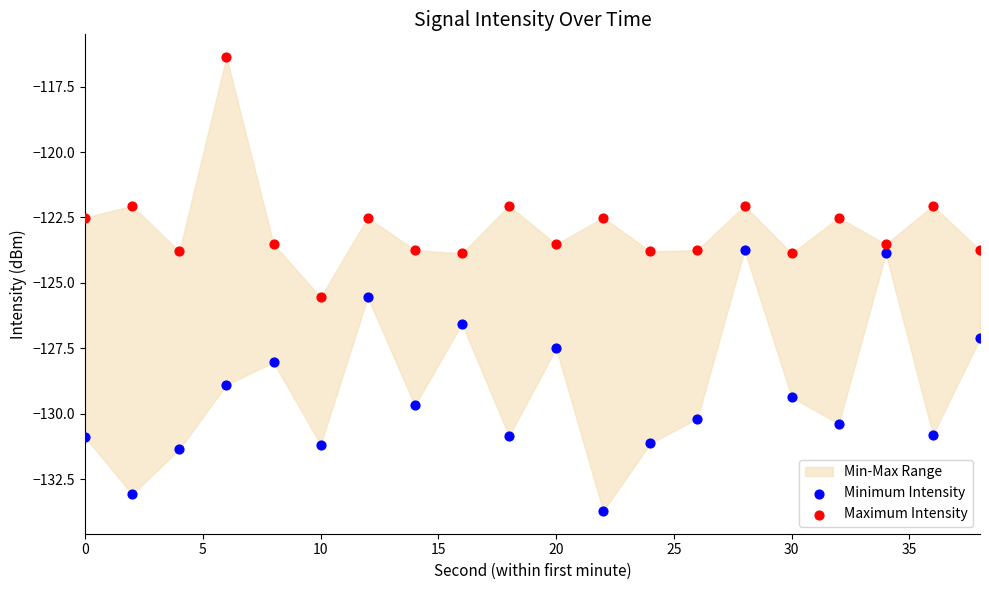

Which series has the widest spread of Y values?

Minimum Intensity